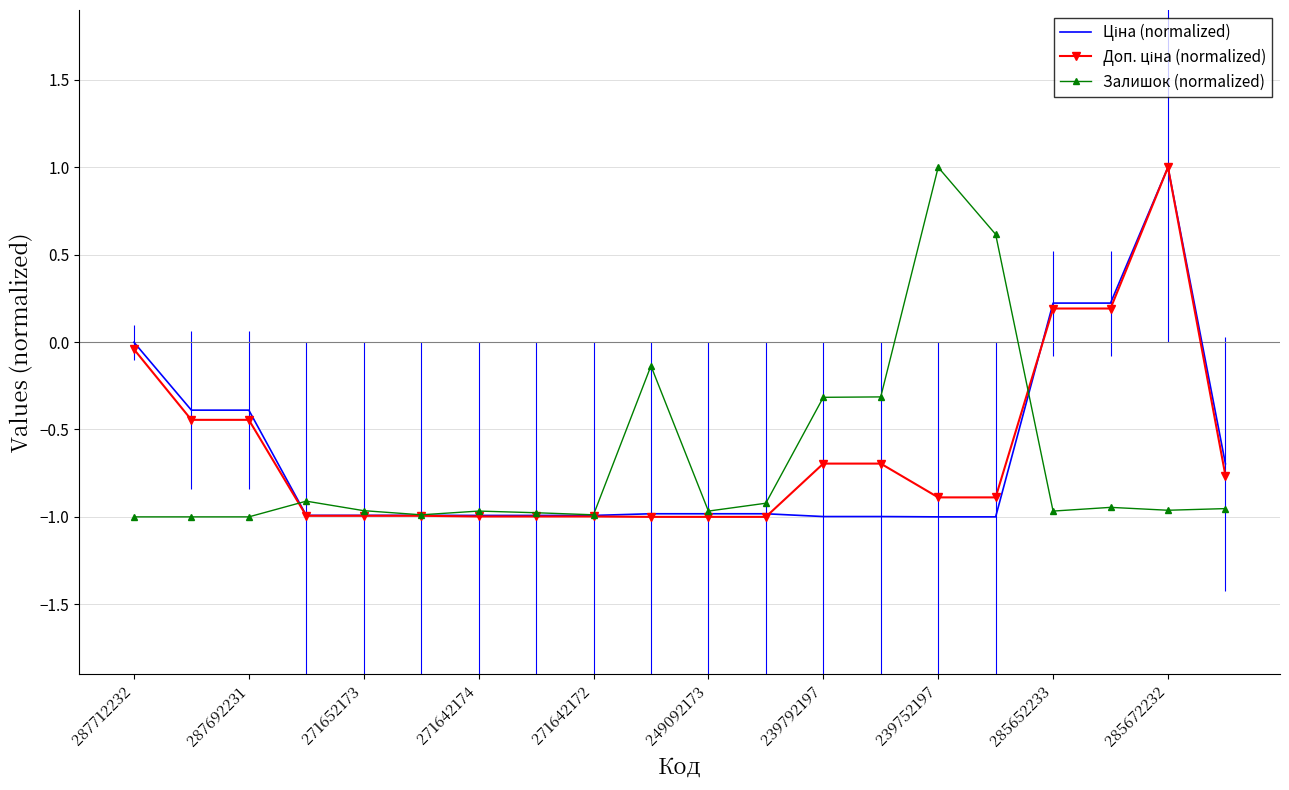

What is the maximum value shown in the chart?

1.0